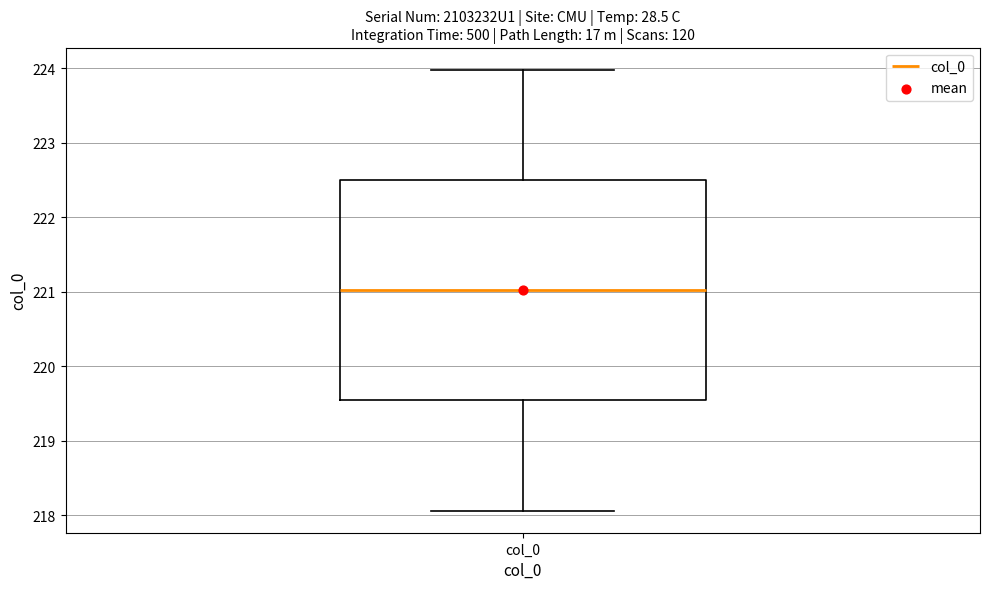

Read this box plot against the y-axis: the position of the median line, the range covered by the box, and the ends of both whiskers. The values are not printed on the chart, so give them approximately, as read against the axis.

median 221.0, box 219.5 to 222.5, whiskers 218.1 to 224.0